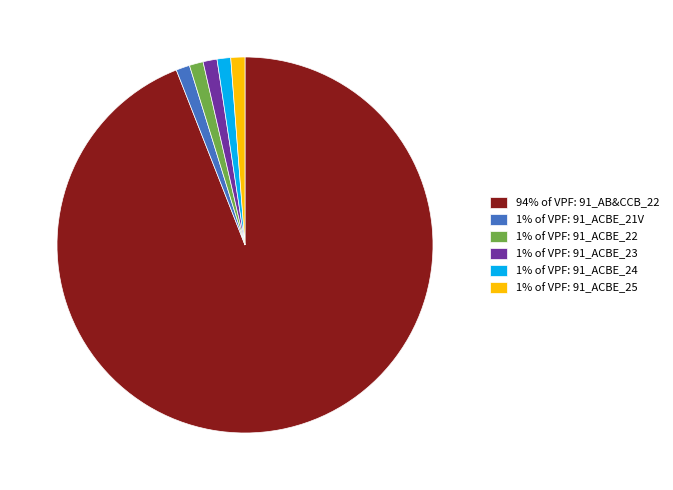

Which category accounts for the majority?

94% of VPF: 91_AB&CCB_22